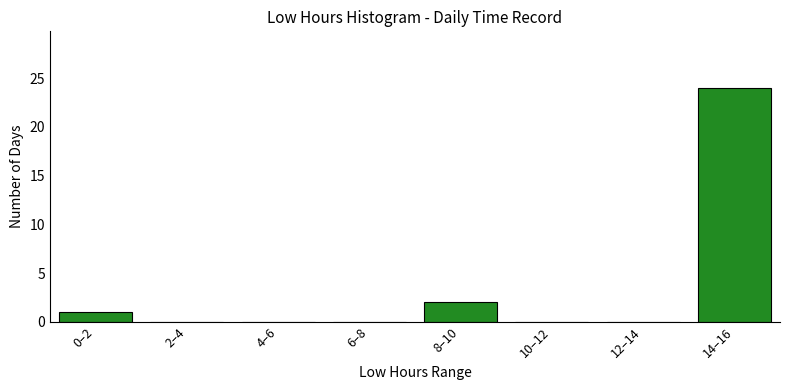

Reading left to right, what are all the values shown in this chart?

0–2=1	2–4=0	4–6=0	6–8=0	8–10=2	10–12=0	12–14=0	14–16=24